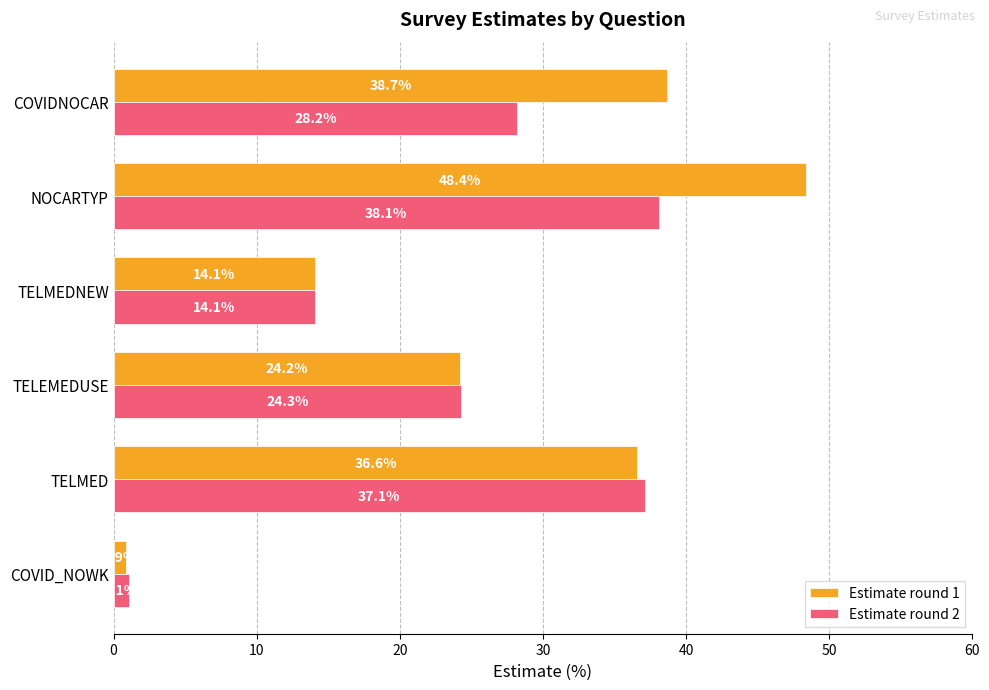

What is the difference between the maximum and minimum values in the Estimate round 1 series?

47.5